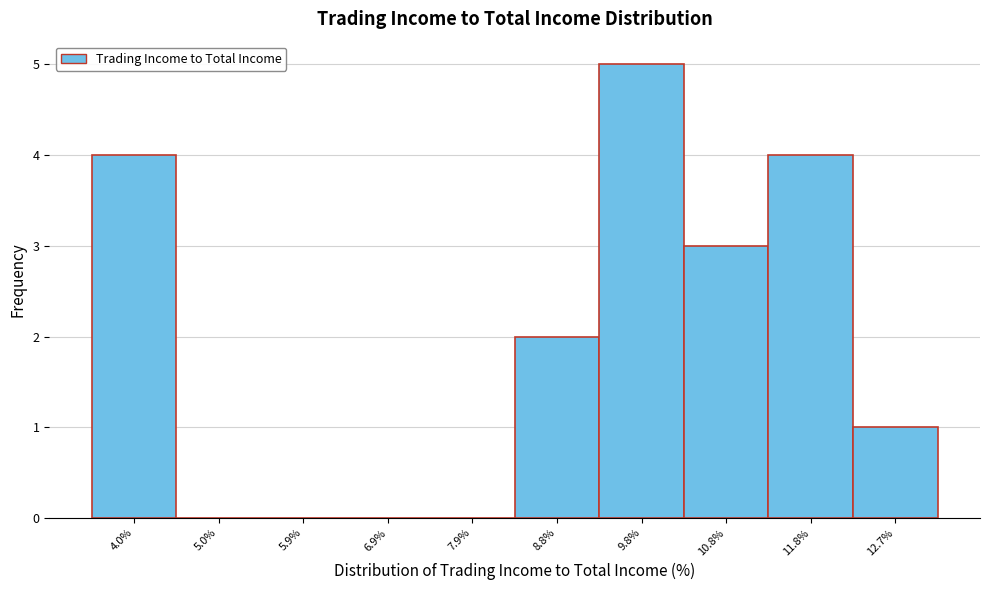

Reading left to right, transcribe all the data shown in this chart.

4.0%=4	5.0%=0	5.9%=0	6.9%=0	7.9%=0	8.8%=2	9.8%=5	10.8%=3	11.8%=4	12.7%=1